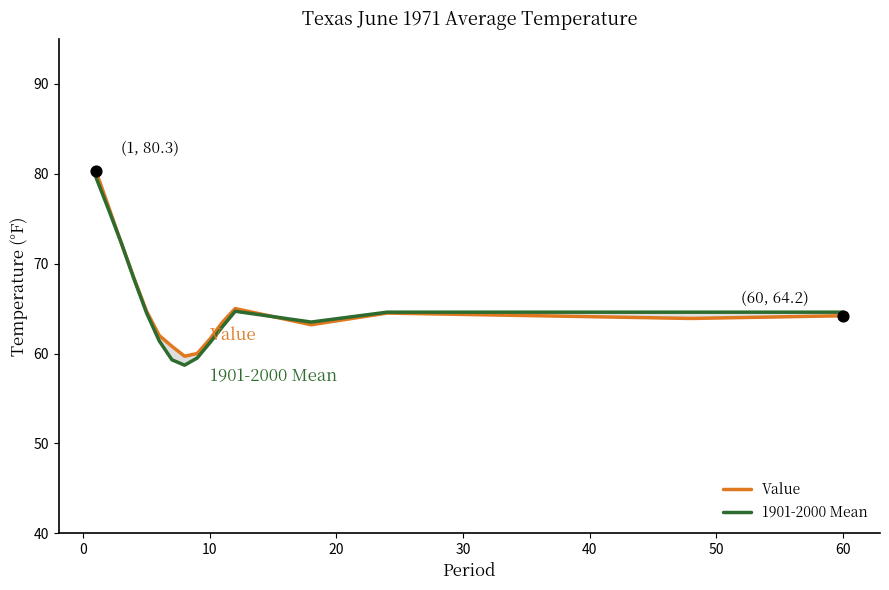

What is the total value across all series at 10?

122.8